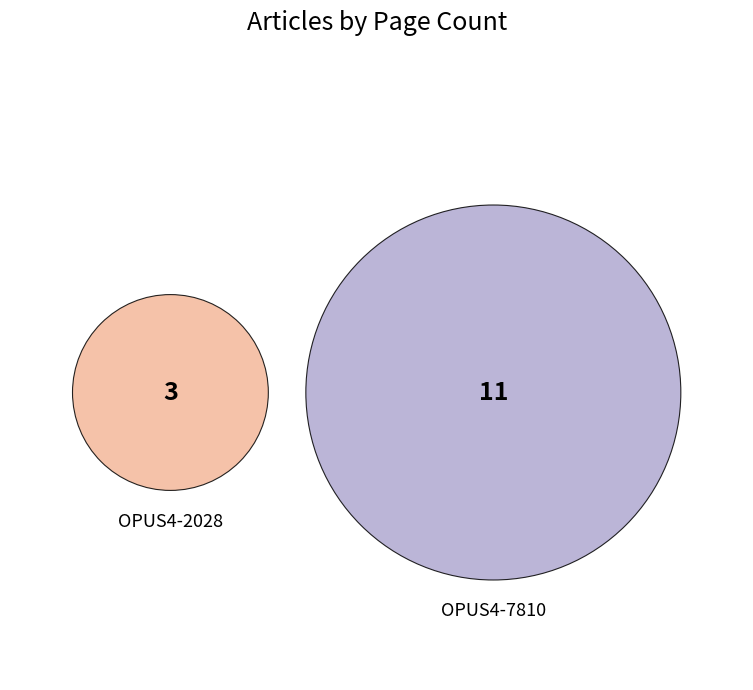

Rank the categories by value from highest to lowest.

OPUS4-7810, OPUS4-2028